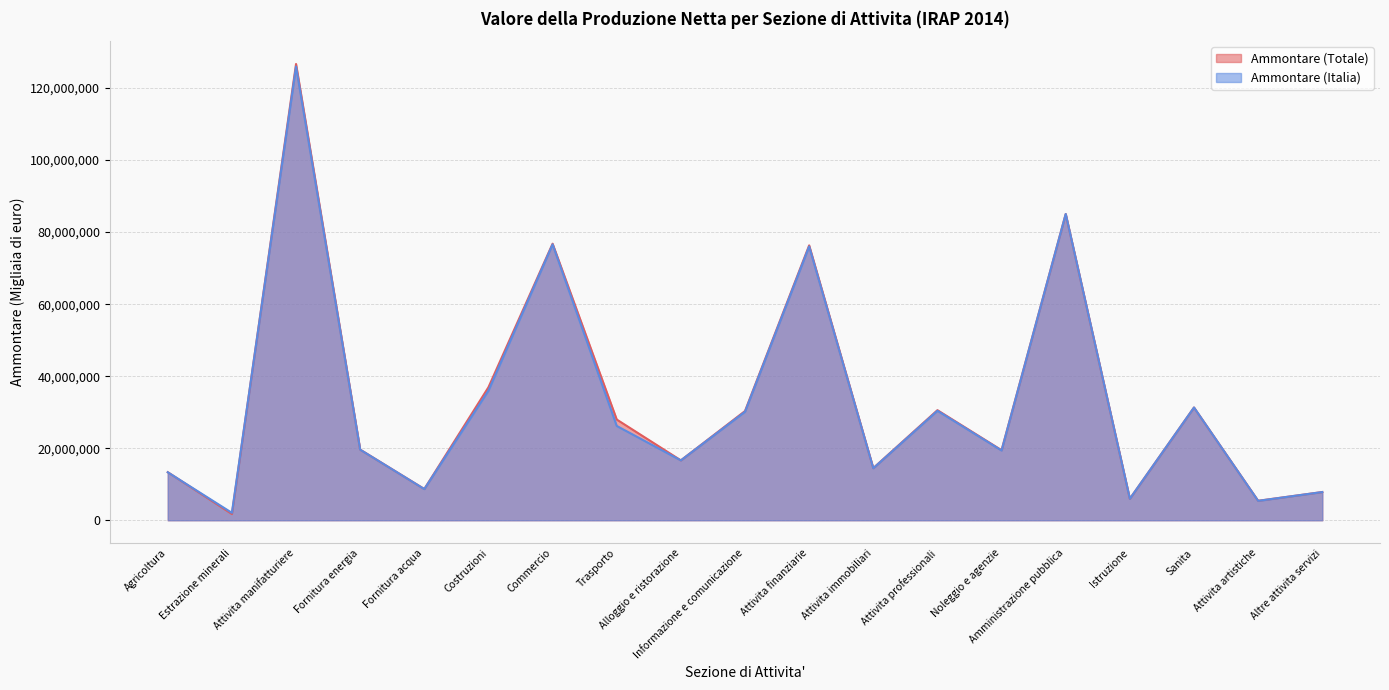

The Ammontare (Totale) series shows 2391332 at Estrazione minerali. True or false?

False